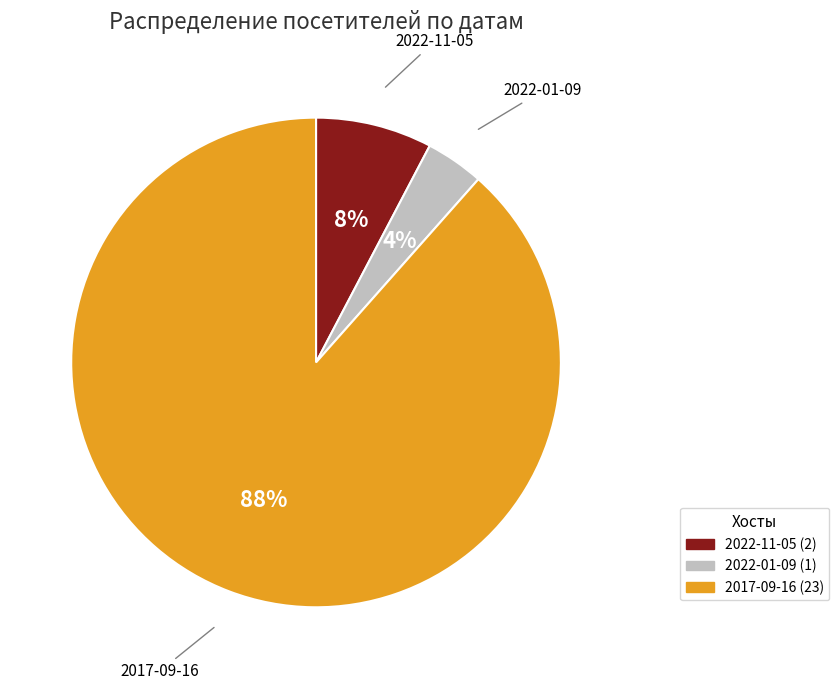

Which category accounts for the majority?

2017-09-16